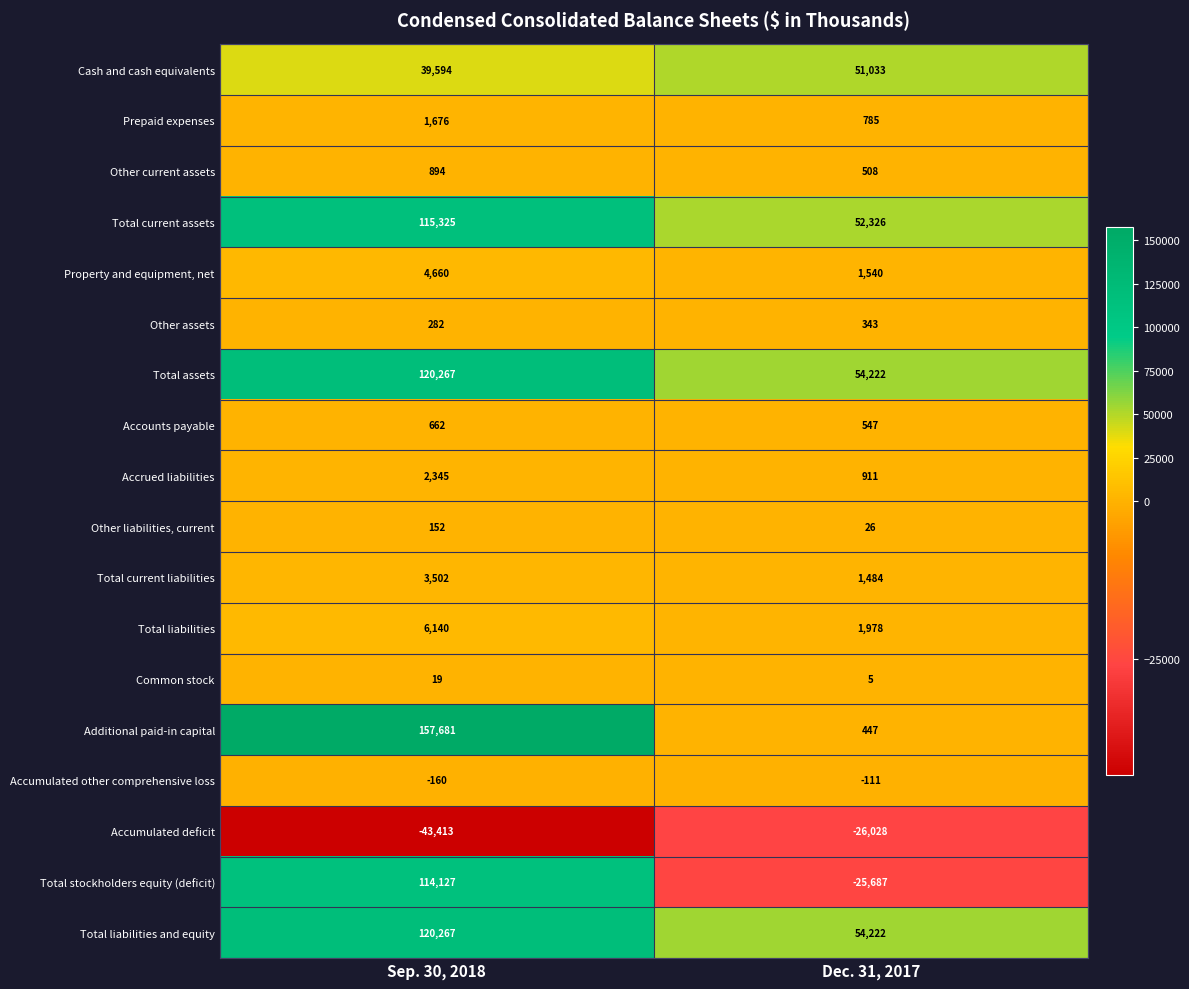

At which category is the sum across all series the highest?

Sep. 30, 2018